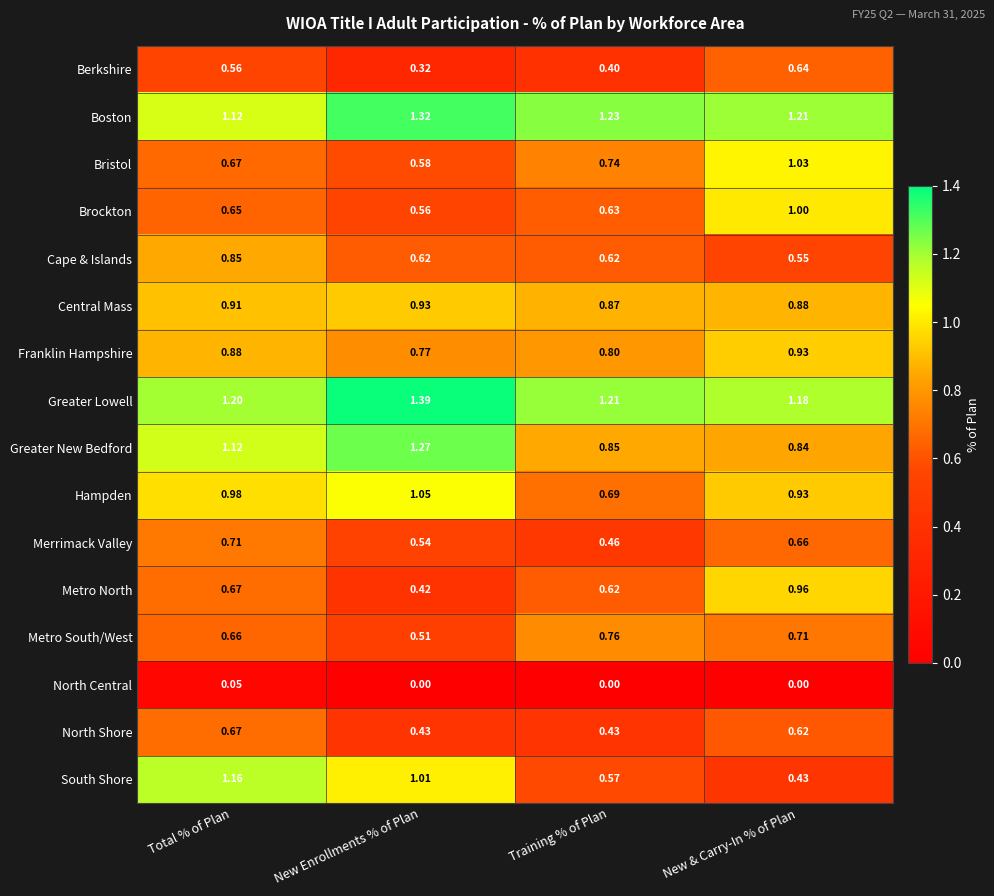

At which category does the chart reach its peak across all series?

New Enrollments % of Plan